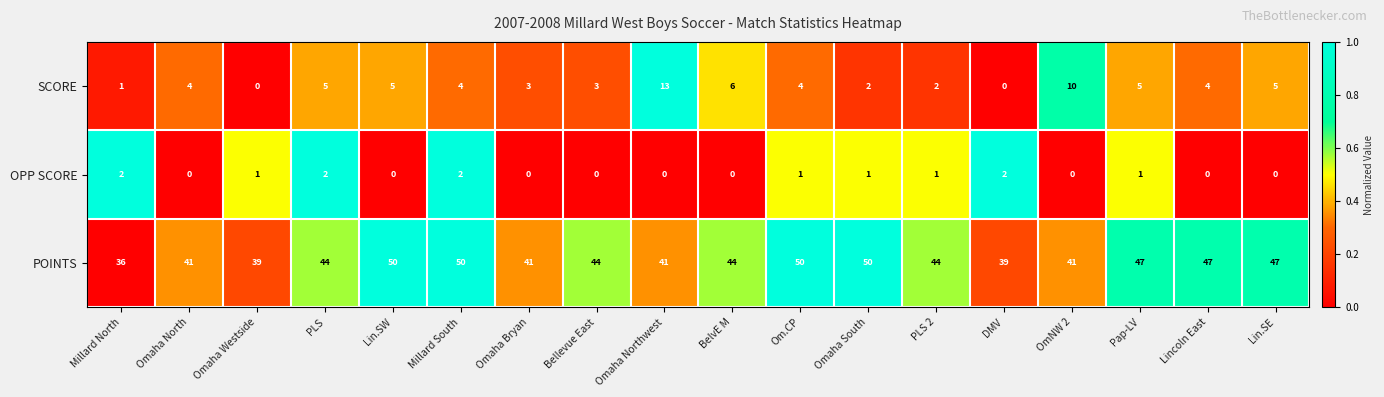

Rank the series at Bellevue East from highest to lowest value.

POINTS, SCORE, OPP SCORE